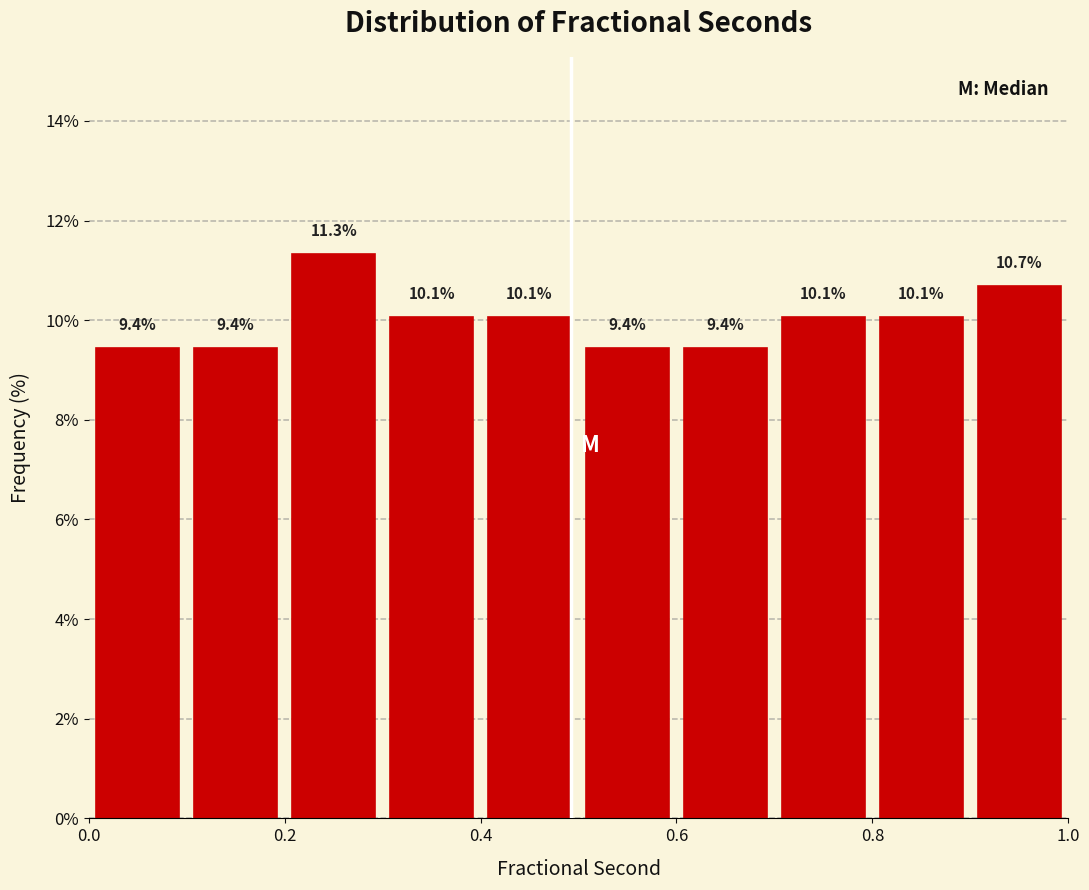

Reading left to right, list every bar in this chart as the range it spans on the x-axis followed by its height.

0.0 to 0.1: 9.4
0.1 to 0.2: 9.4
0.2 to 0.3: 11.3
0.3 to 0.4: 10.1
0.4 to 0.5: 10.1
0.5 to 0.6: 9.4
0.6 to 0.7: 9.4
0.7 to 0.8: 10.1
0.8 to 0.9: 10.1
0.9 to 1.0: 10.7